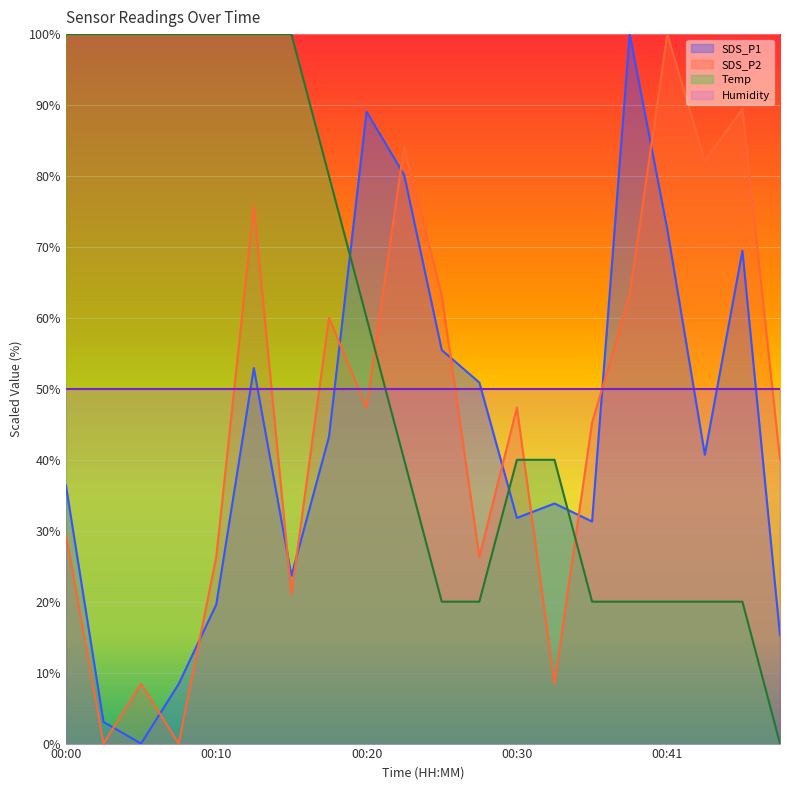

List the series in order of their overall mean, highest first.

Temp, Humidity, SDS_P2, SDS_P1